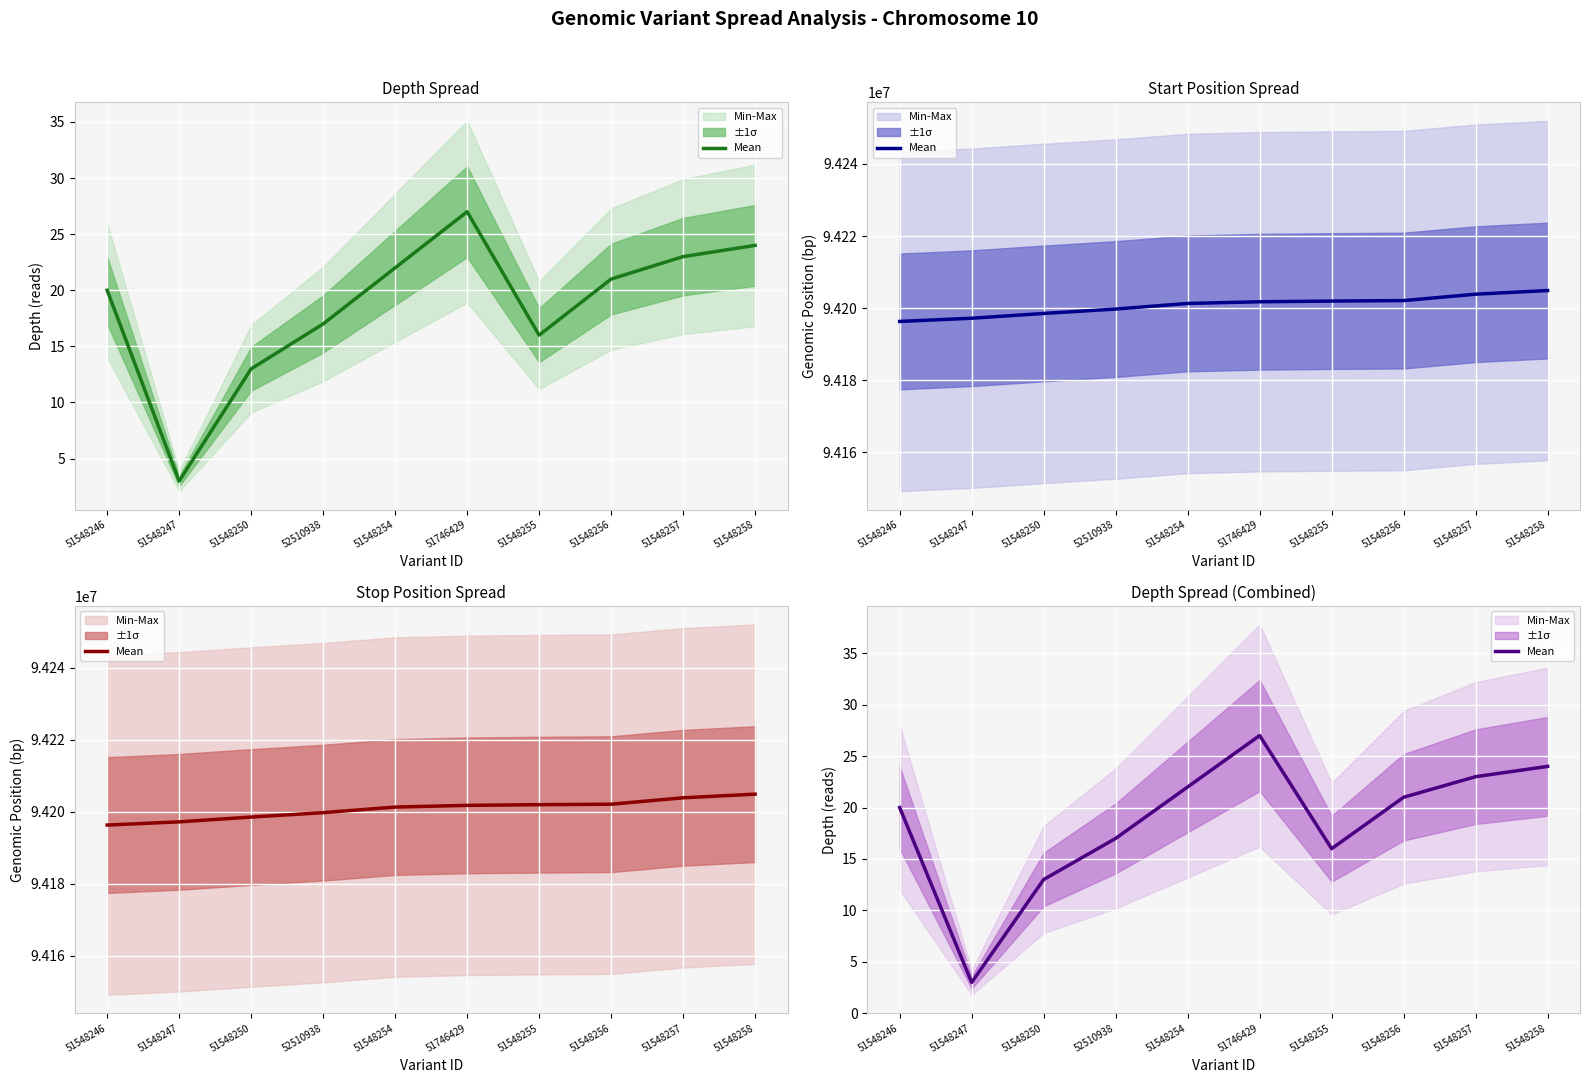

The chart shows a value of 10 at 51548256. True or false?

False